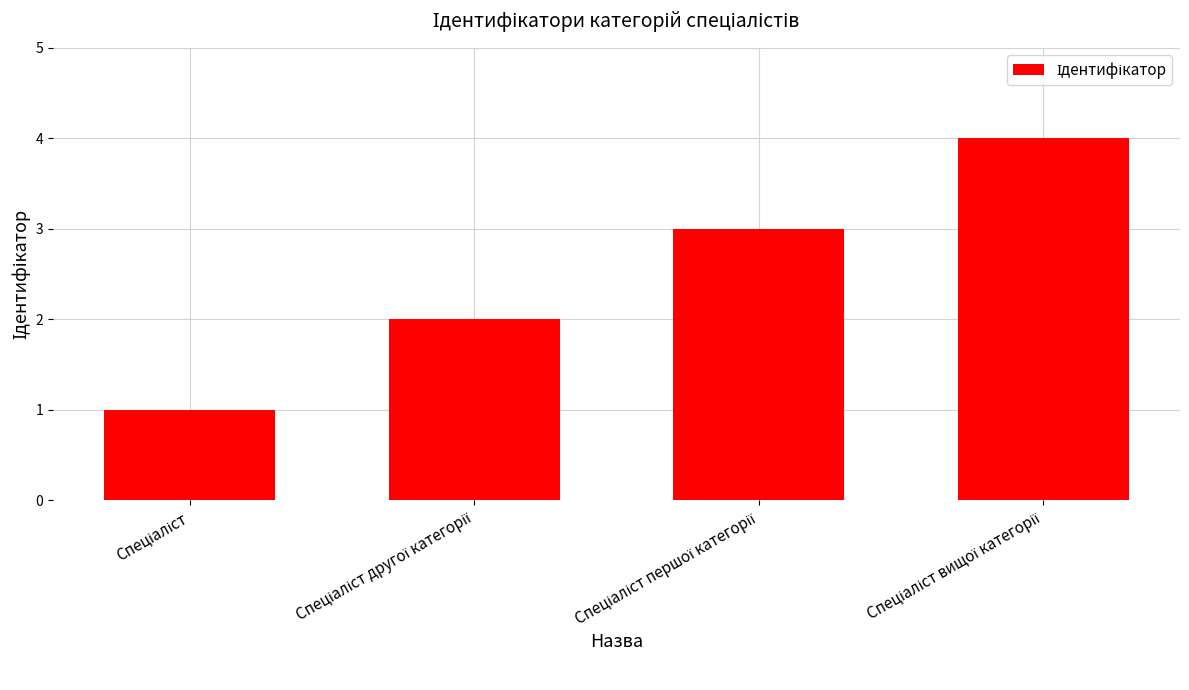

What is the sum of all values?

10